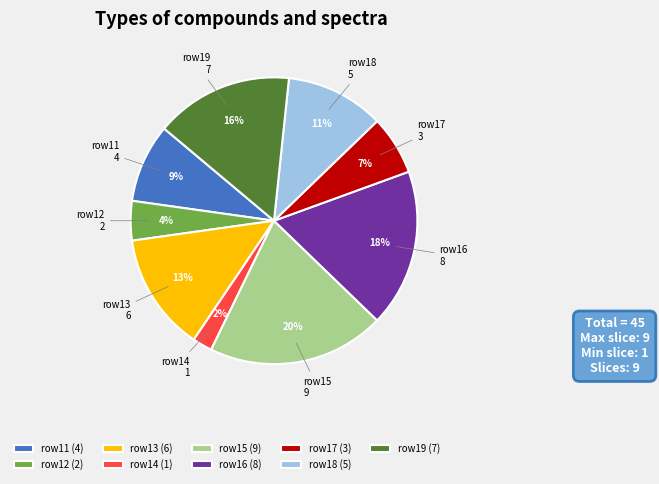

To the nearest percent, what percentage of the pie is row15?

20%